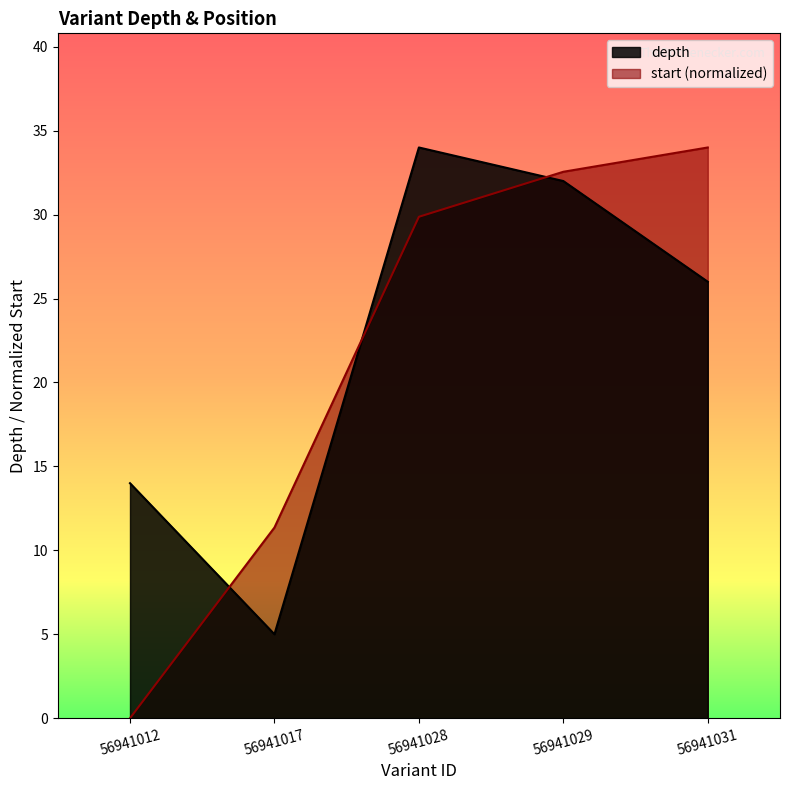

What is the value of the depth point at the 5th from the left?

26.0